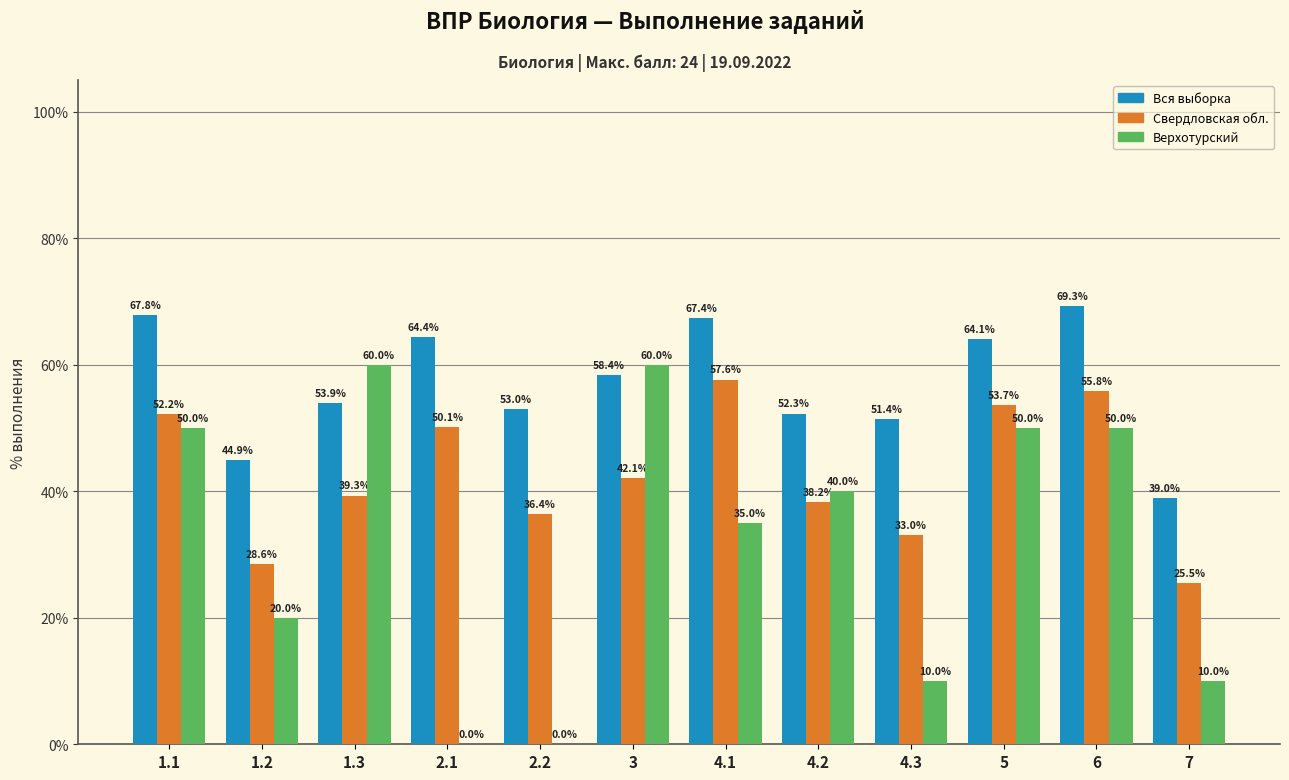

Which category has the highest value across all series?

6